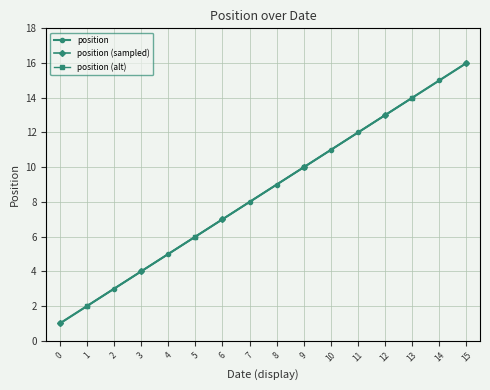

True or false: position has more than 1 interior local peaks.

False